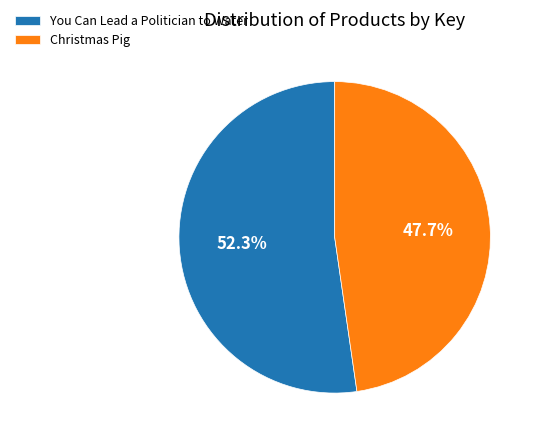

Count the number of slices in the pie.

2